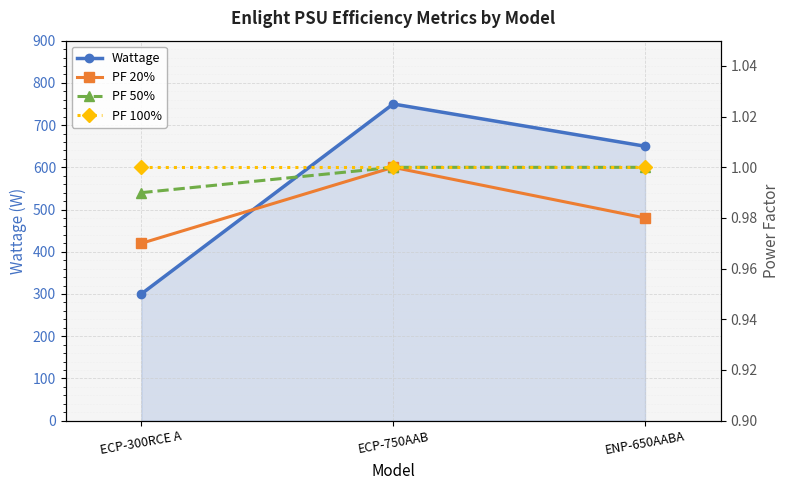

What is the label of the 3rd point from the left?

ENP-650AABA